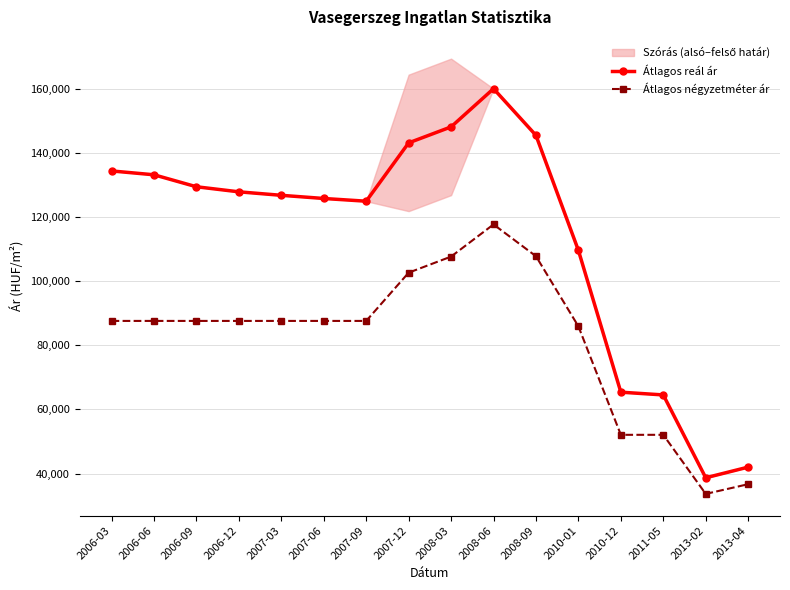

In Átlagos négyzetméter ár, how many points are lower than both neighbors (excluding endpoints)?

1